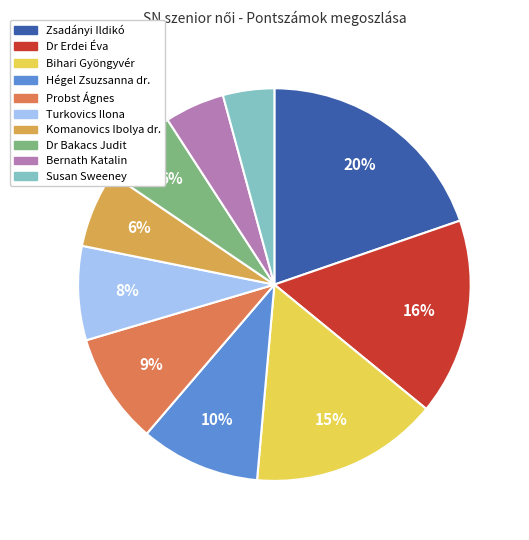

The Probst Ágnes slice represents 15% of the pie. True or false?

False